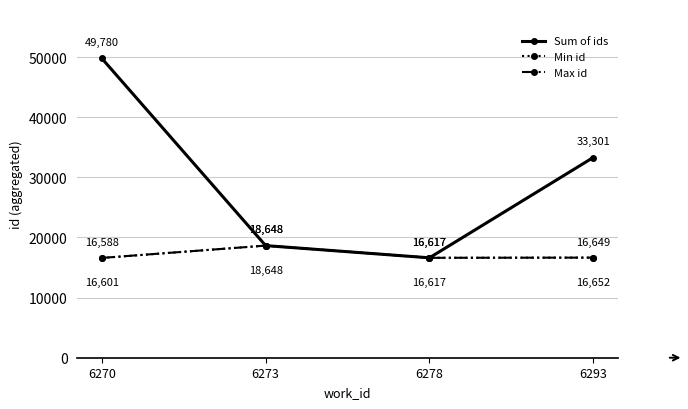

True or false: Sum of ids has a value of 47887 at 6293.

False